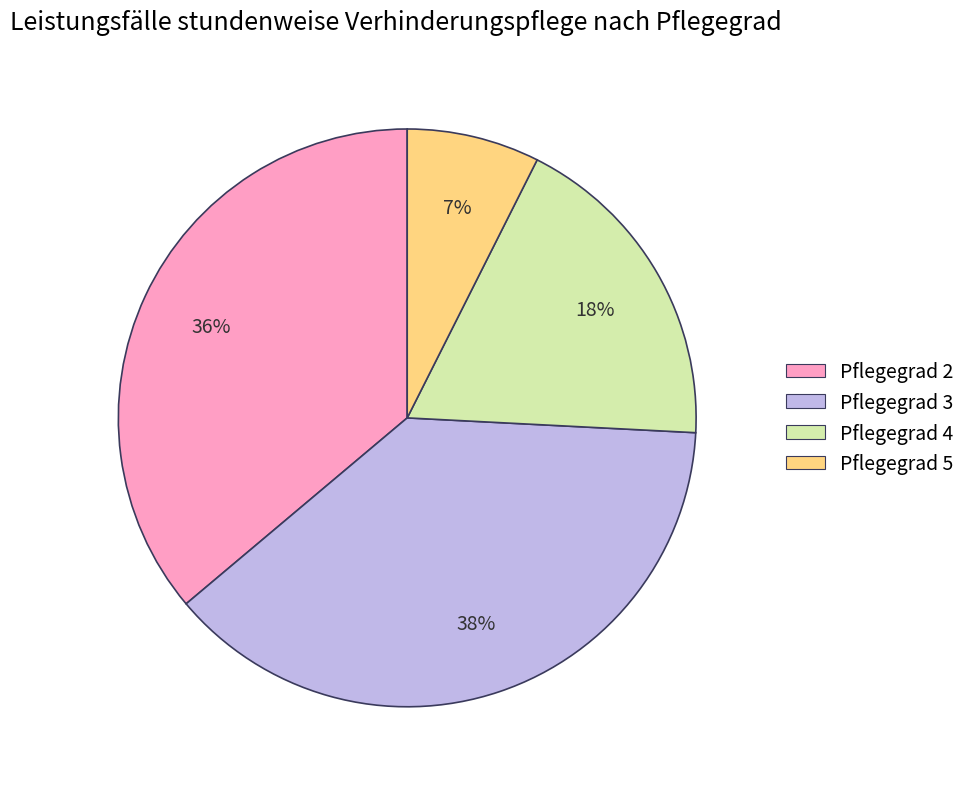

Does Pflegegrad 3 account for over 50% of the chart?

No